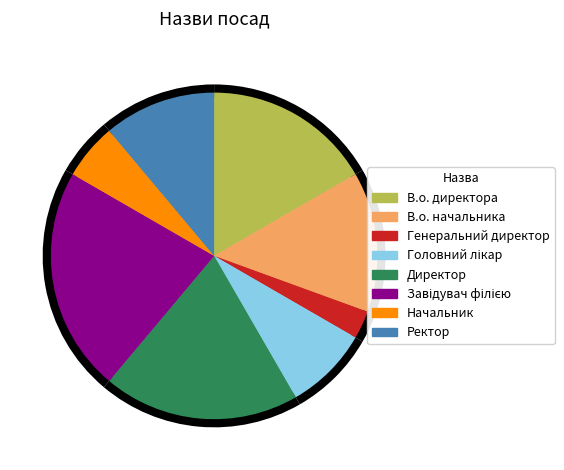

Does any single category account for the majority?

No